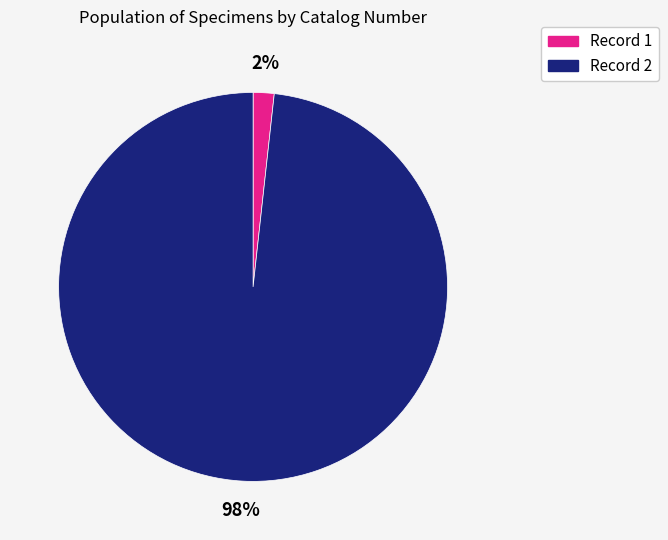

Is there a majority slice in this chart?

Yes